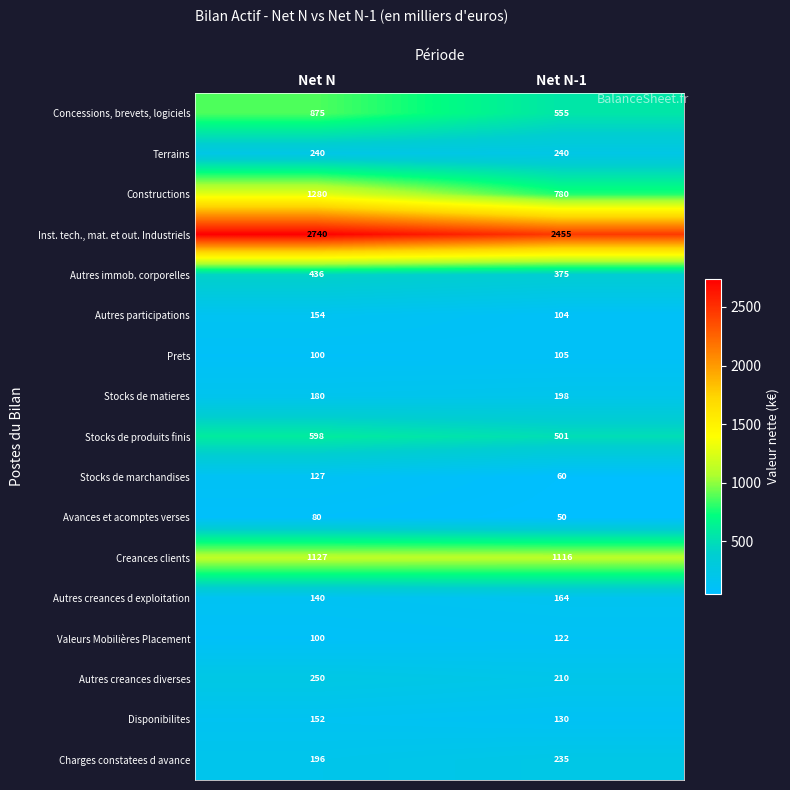

The Stocks de marchandises series shows 17 at Net N-1. True or false?

False